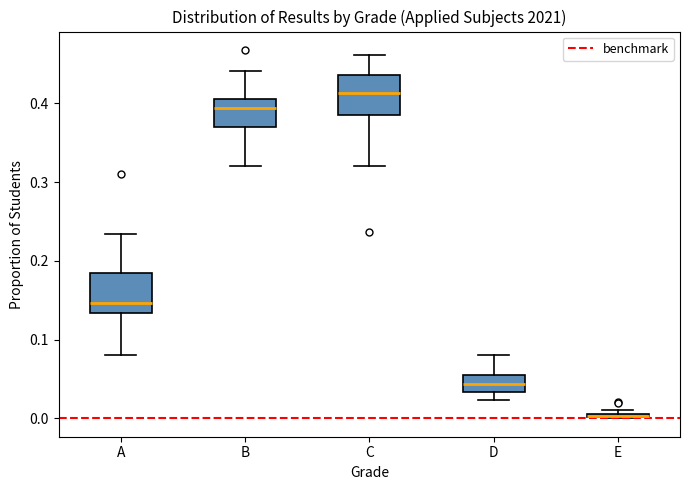

Where is the upper edge of the box for D on the y-axis? The values are not printed on the chart, so give them approximately, as read against the axis.

0.06